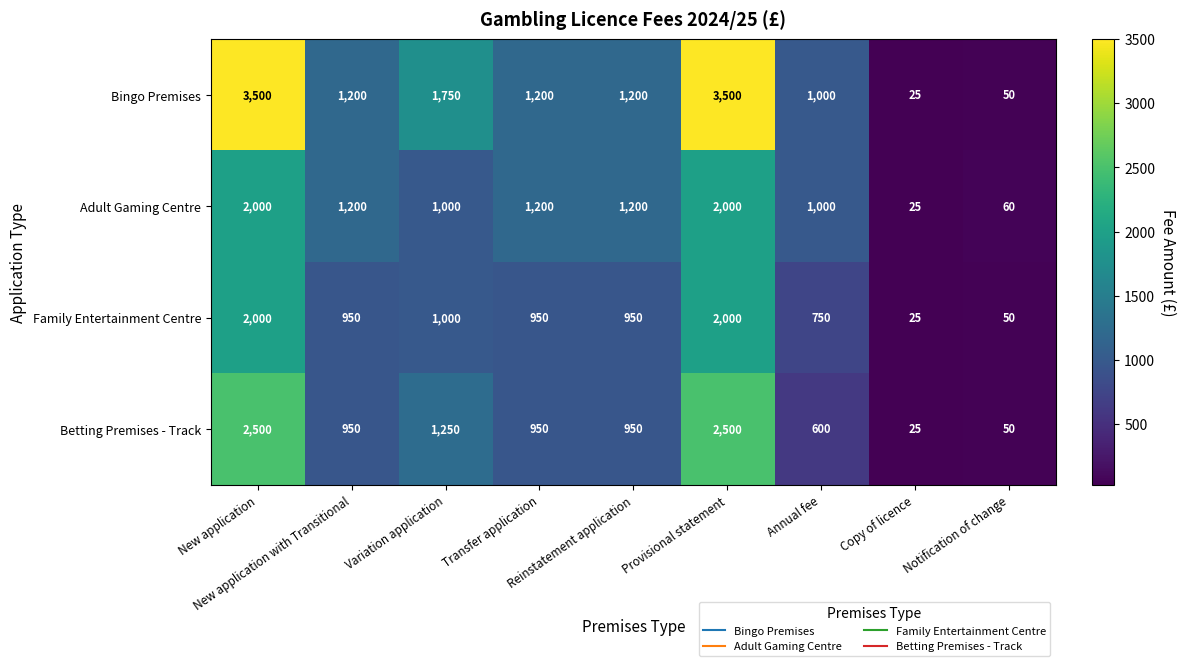

How many data points does each series have?

9